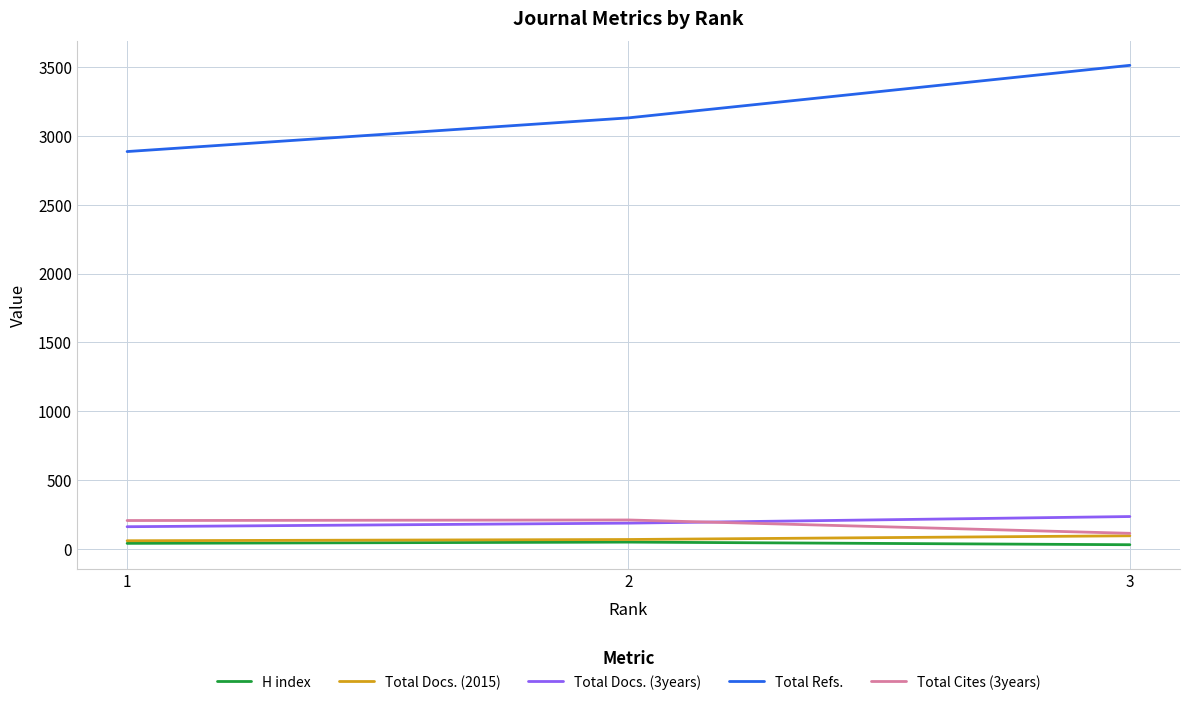

Is the value of Total Docs. (3years) at 2 greater than the value of Total Docs. (2015) at 2?

Yes